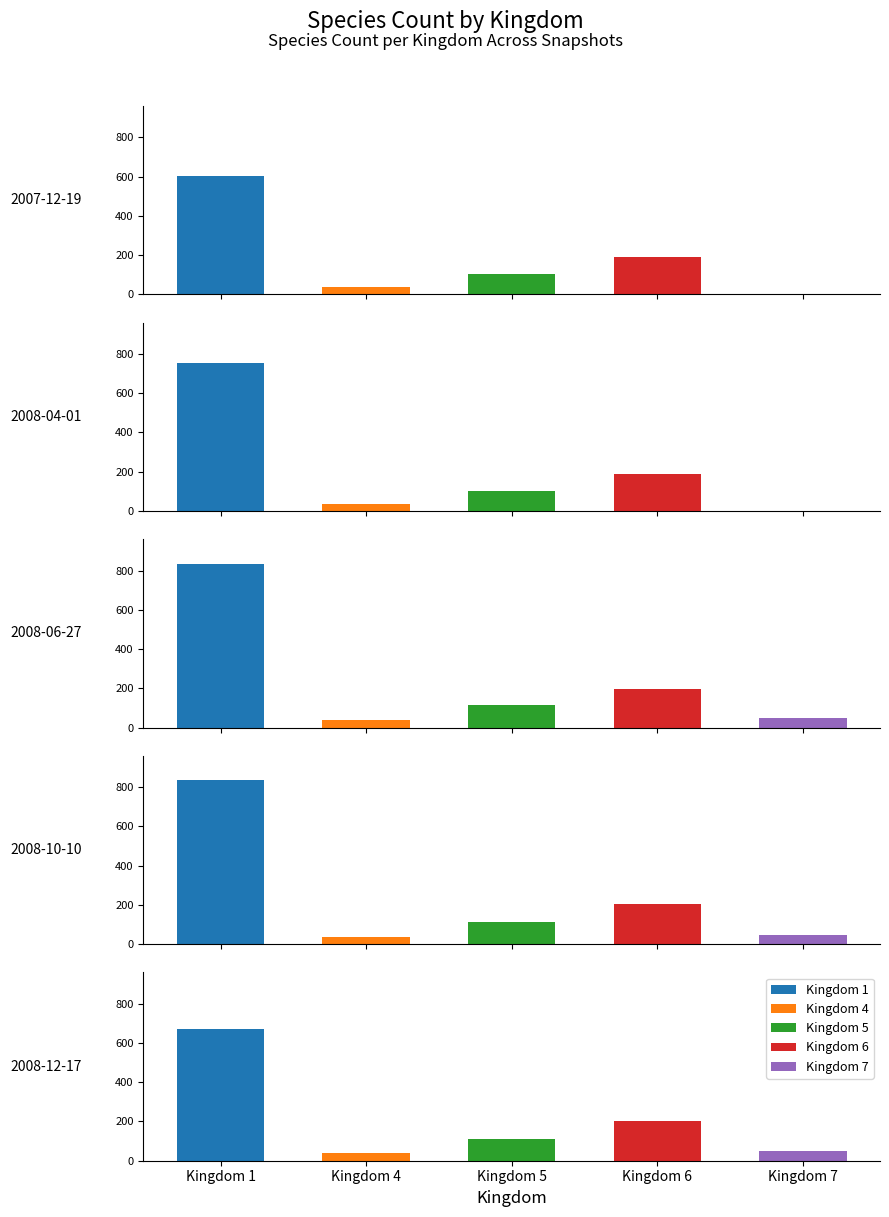

What is the total value across all series at Kingdom 4?

183